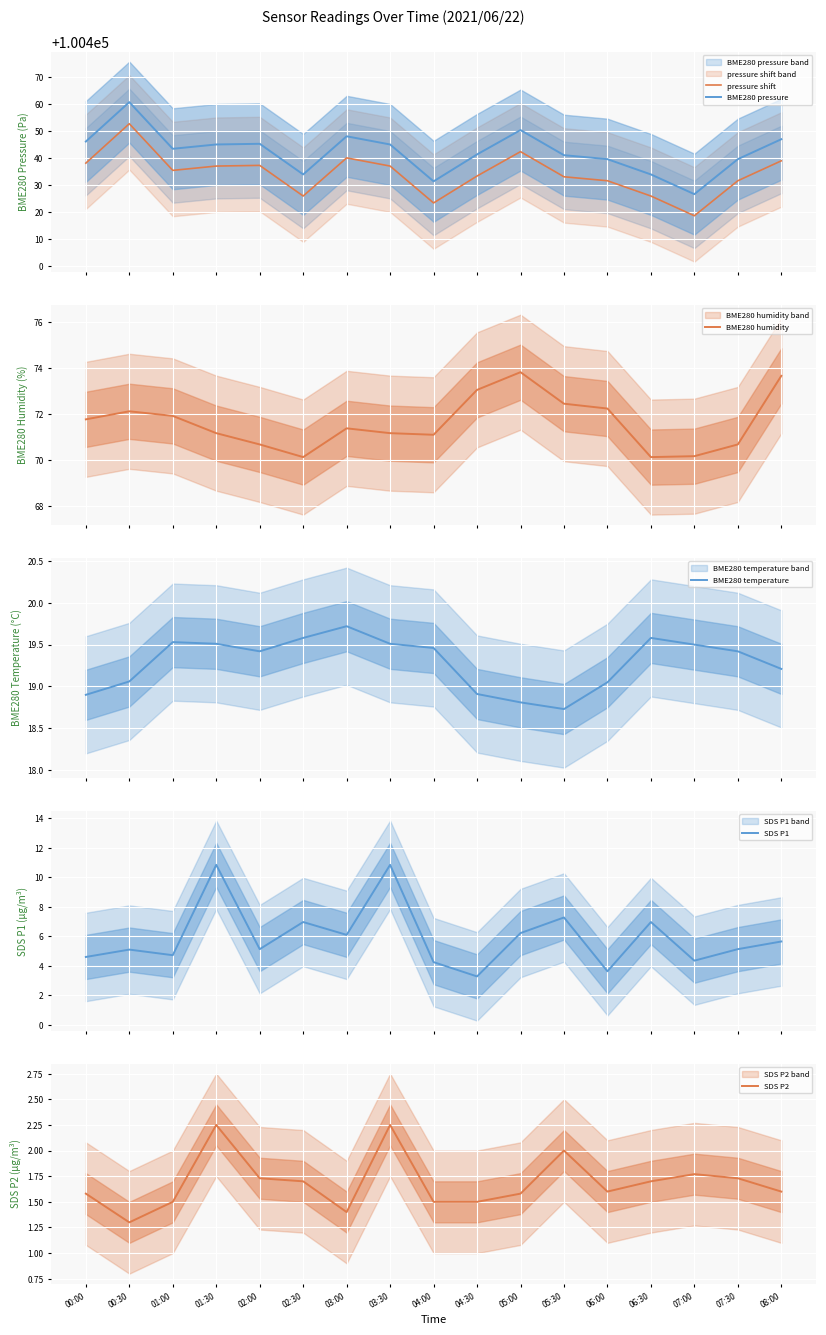

Which has a higher value, 05:30 or 04:00?

05:30